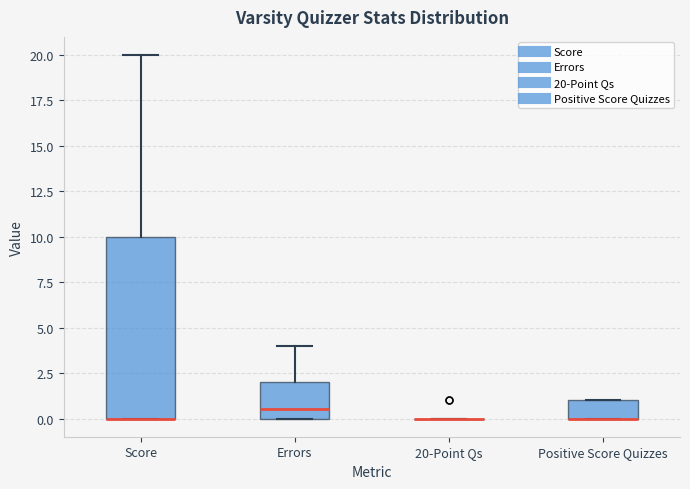

Reading left to right, read every box against the y-axis: the position of its median line, the range the box covers, and the ends of its whiskers. The values are not printed on the chart, so give them approximately, as read against the axis.

Score: median 0.0 (drawn on the box's lower edge), box 0.0 to 10.0, whiskers 0.0 to 20.0
Errors: median 0.5, box 0.0 to 2.0, whiskers 0.0 to 4.0
20-Point Qs: box collapsed to a line at 0.0, whiskers 0.0 to 0.0
Positive Score Quizzes: median 0.0 (drawn on the box's lower edge), box 0.0 to 1.0, whiskers 0.0 to 1.0